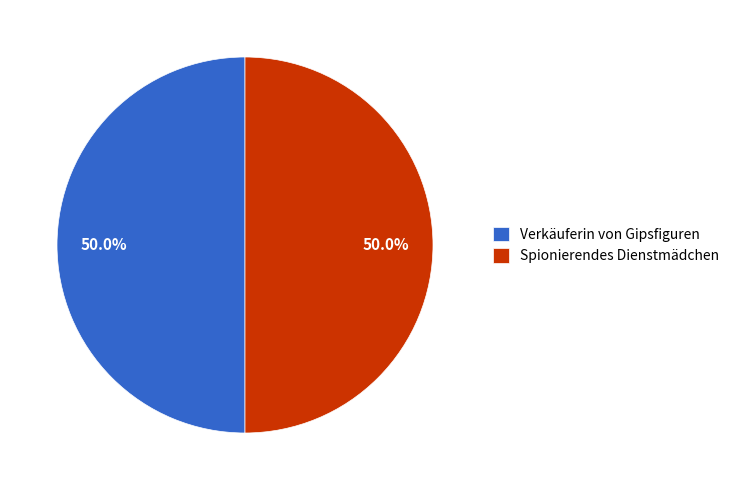

True or false: Spionierendes Dienstmädchen accounts for 50% of the total.

True